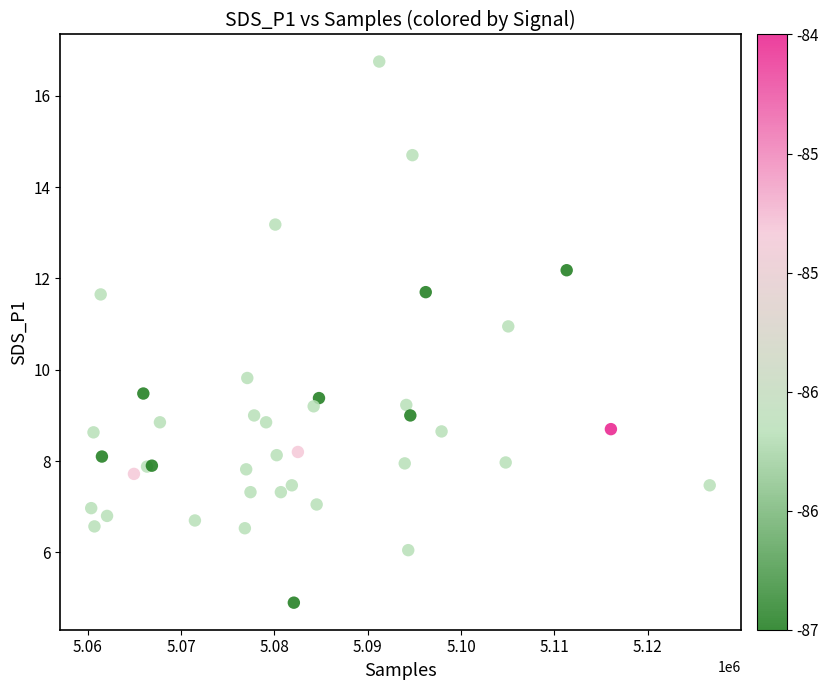

What Y value in the scatter plot is closest to 10?

9.8